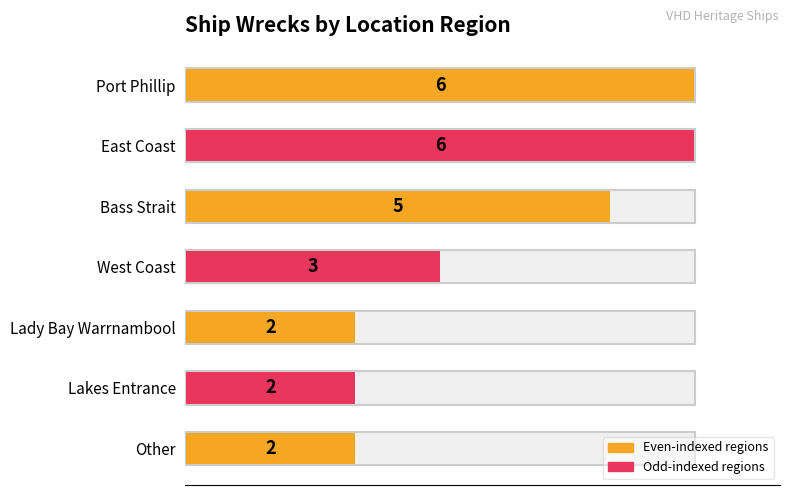

What is the greatest value displayed?

6